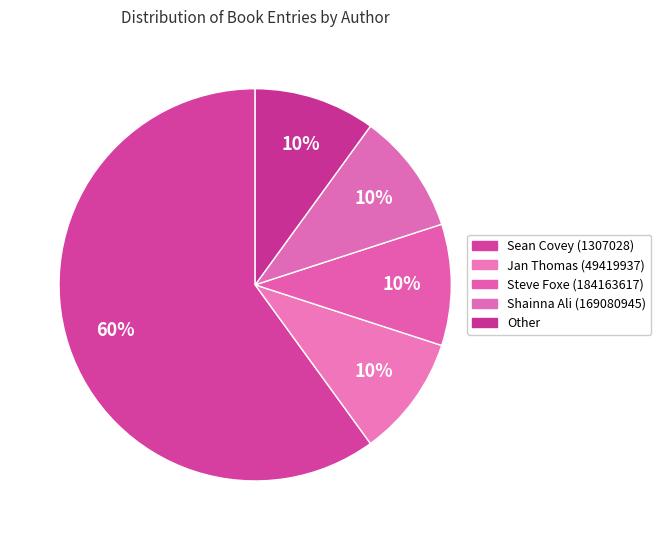

What percentage is the Shainna Ali (169080945) slice, to the nearest percent?

10%